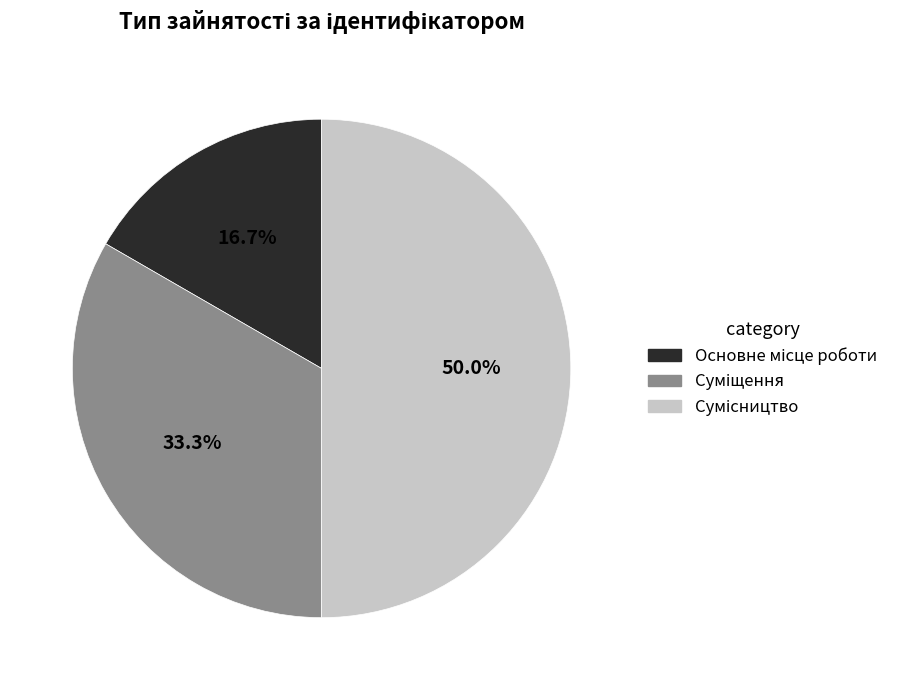

Count the number of slices in the pie.

3